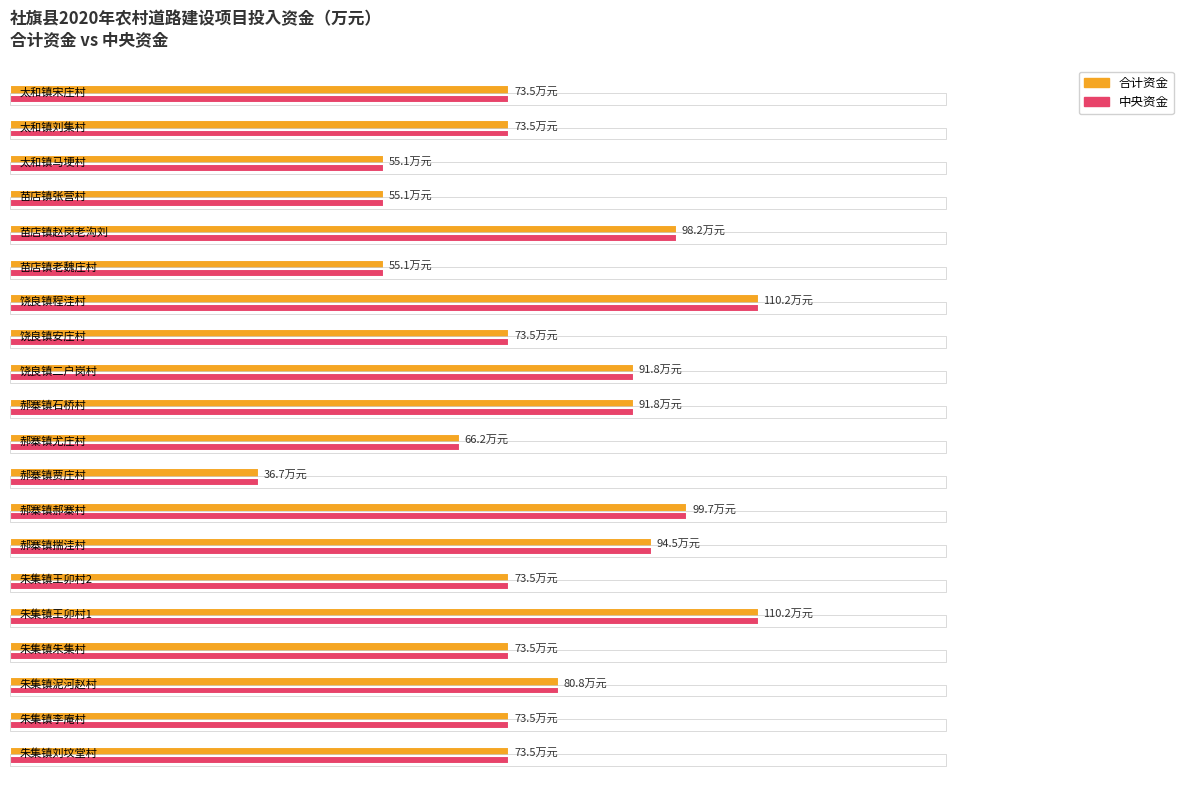

Which series has the widest spread of values?

合计